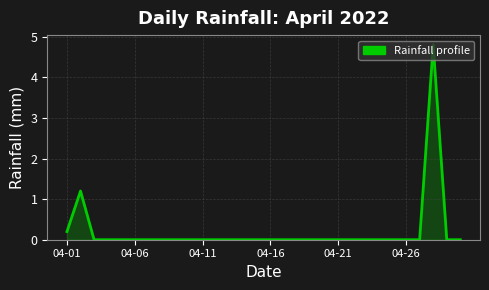

What is the greatest value displayed?

4.8